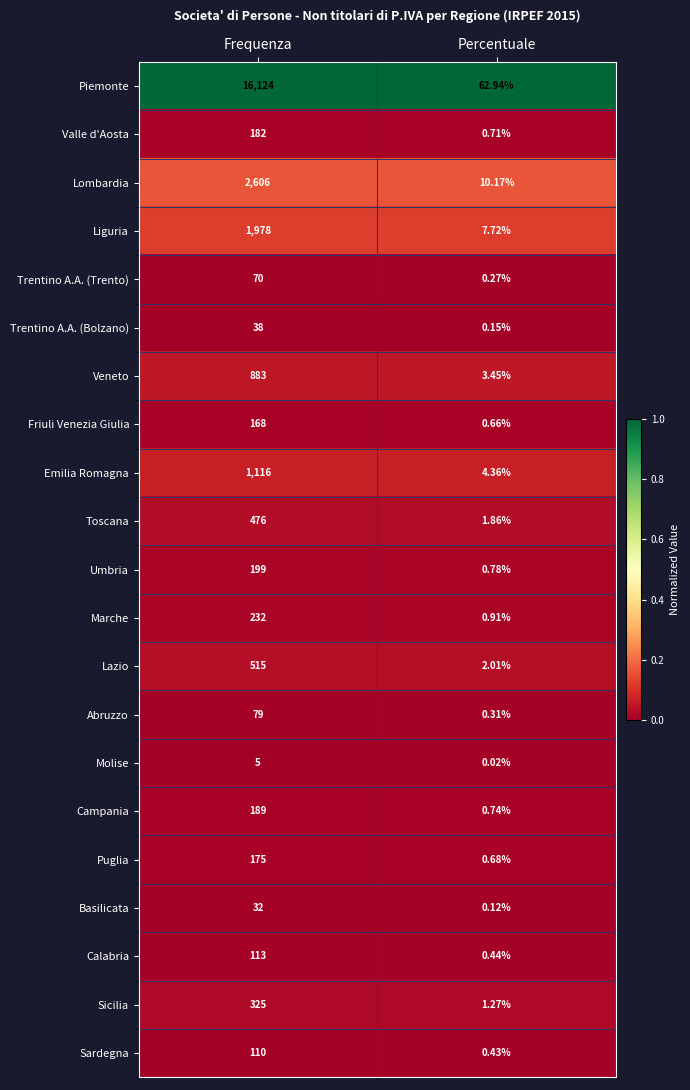

Rank the categories by Trentino A.A. (Bolzano) value from lowest to highest.

Percentuale, Frequenza